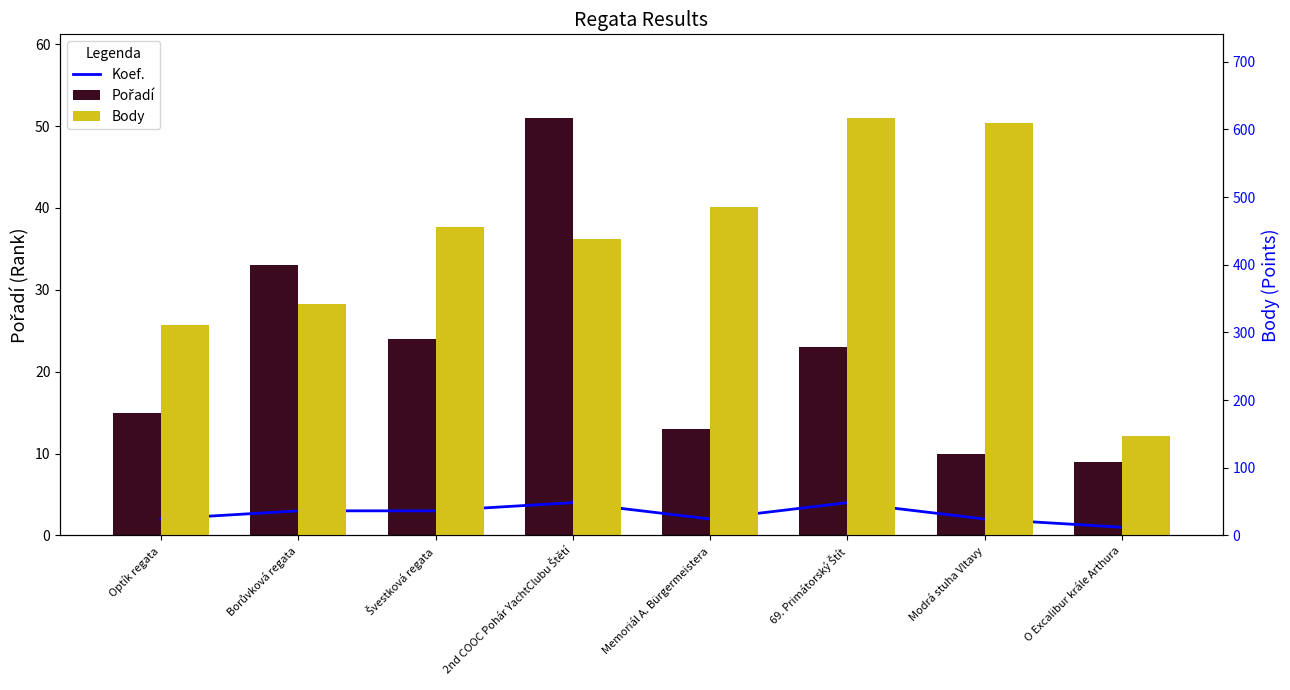

What is the minimum value for Koef.?

1